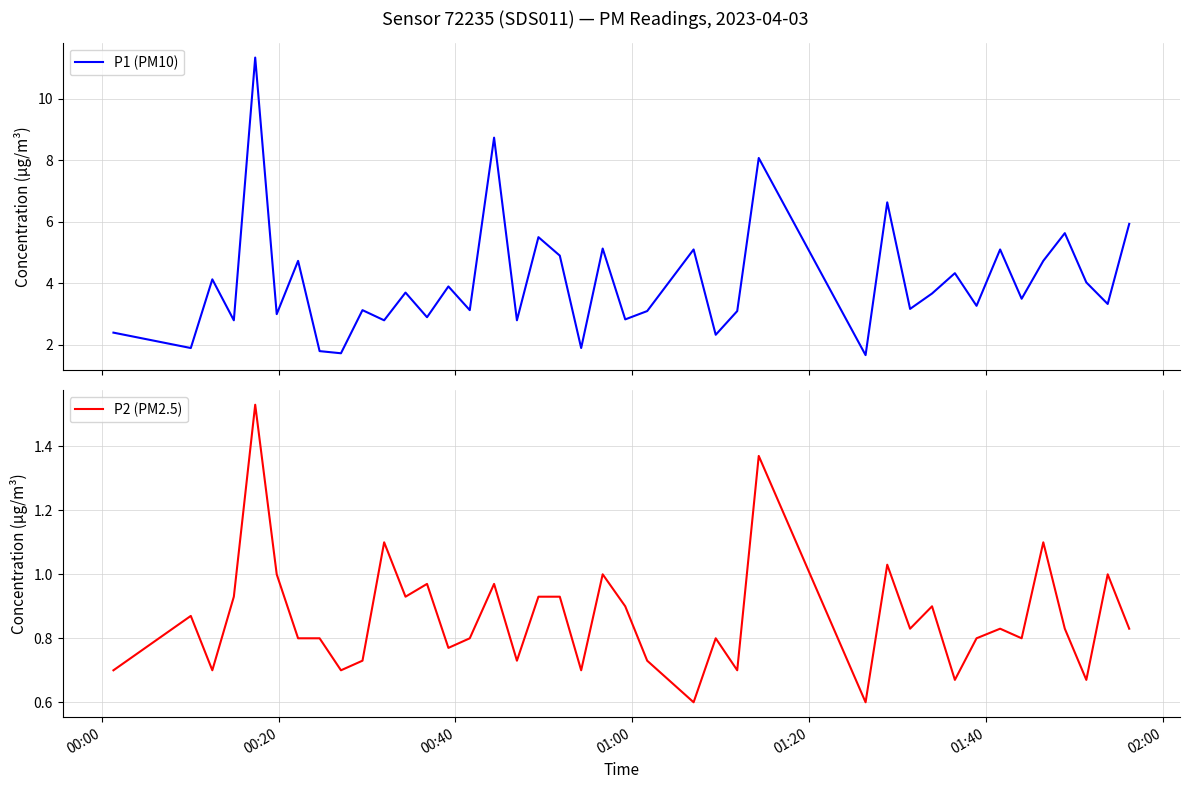

What is the lowest value of the P1 (PM10) series?

1.7